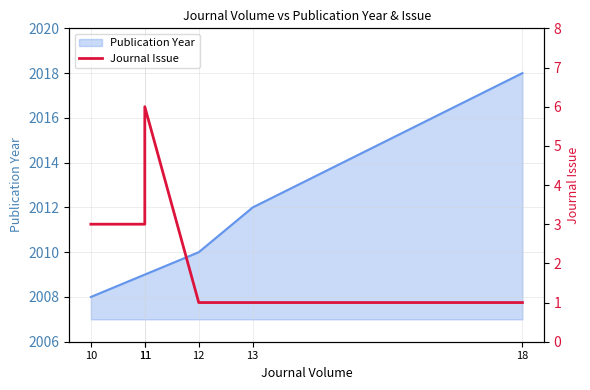

The chart shows a value of 6 at 11. True or false?

True